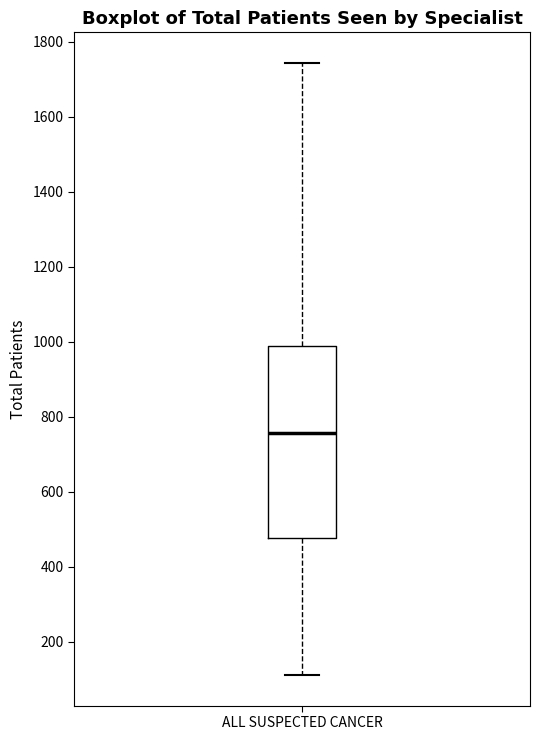

Where does the median line of the box for ALL SUSPECTED CANCER sit on the y-axis? The values are not printed on the chart, so give them approximately, as read against the axis.

760